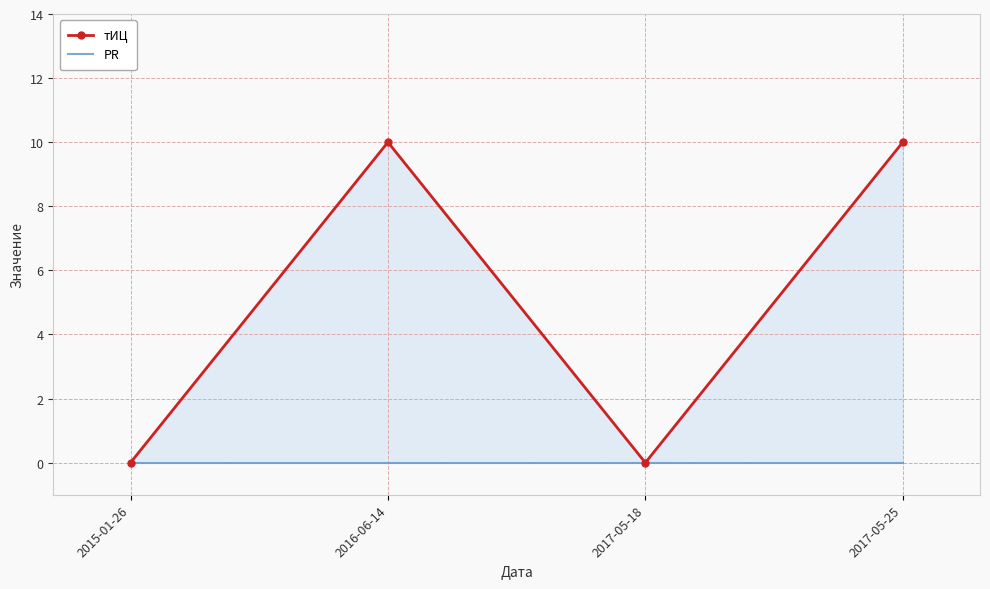

Where is PR nearest to the value 0?

2015-01-26